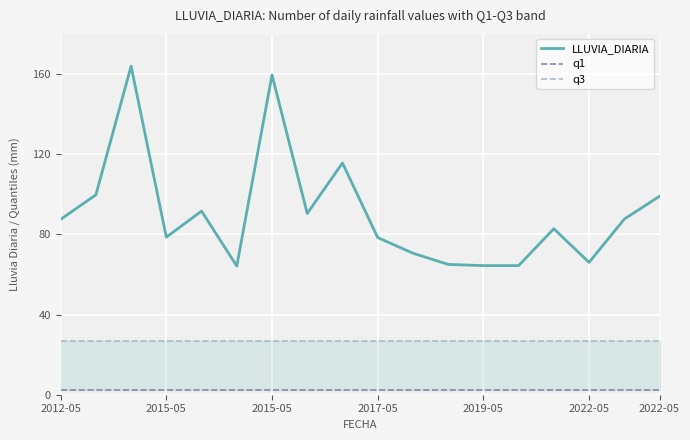

Read the q3 value at 2017-05.

26.9